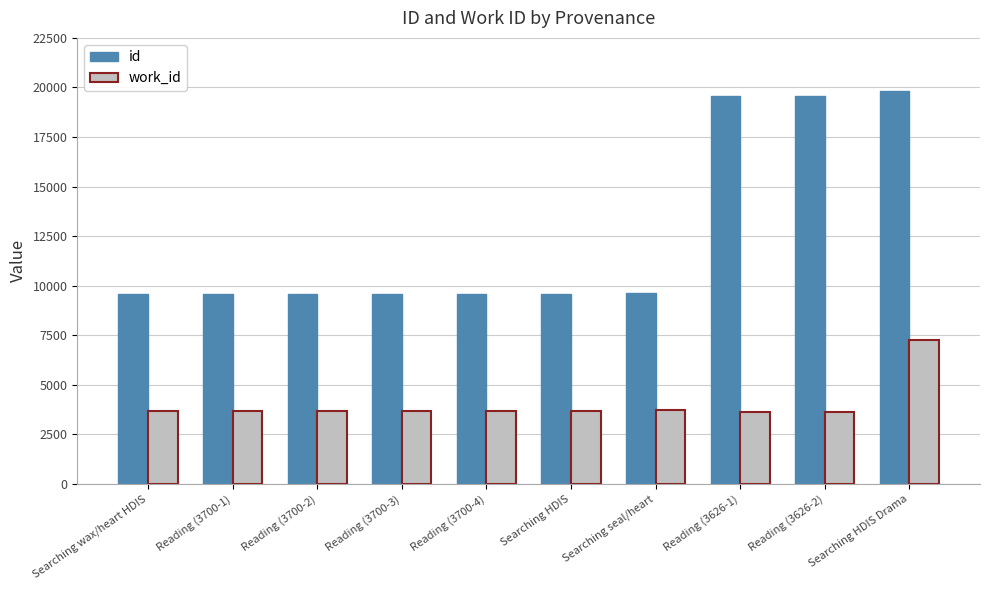

Which series changed the most between Reading (3700-2) and Reading (3626-2)?

id